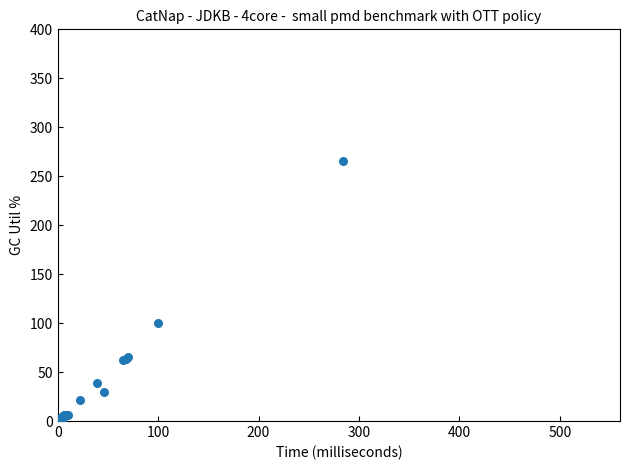

What Y value in the scatter plot is closest to 132?

99.8